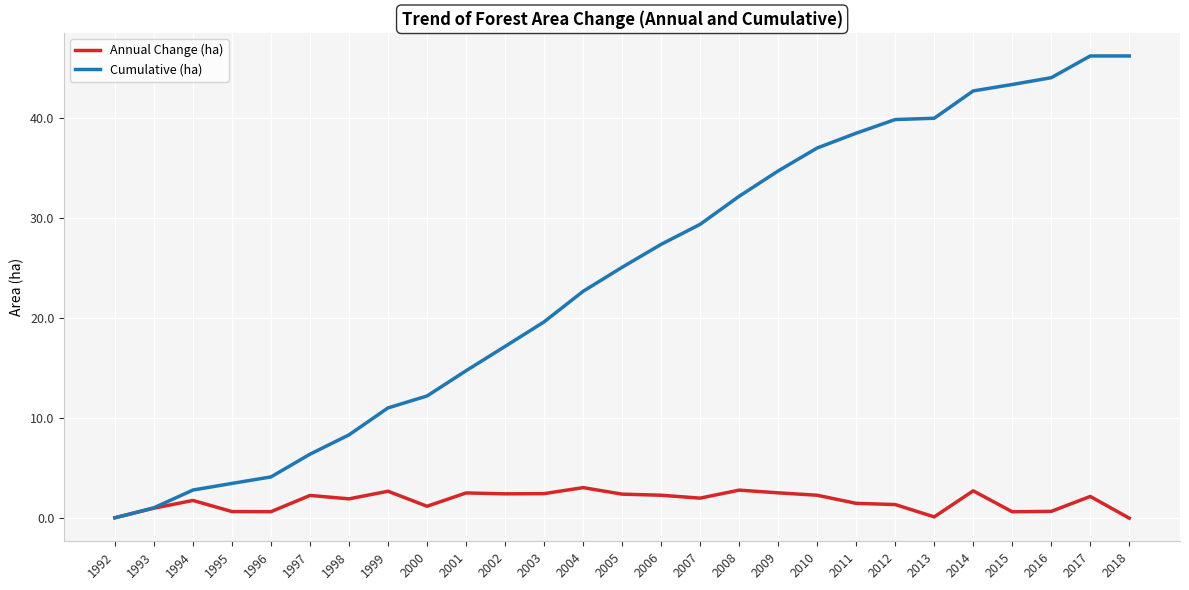

Between 2006 and 2013, which series saw the biggest shift?

Cumulative (ha)